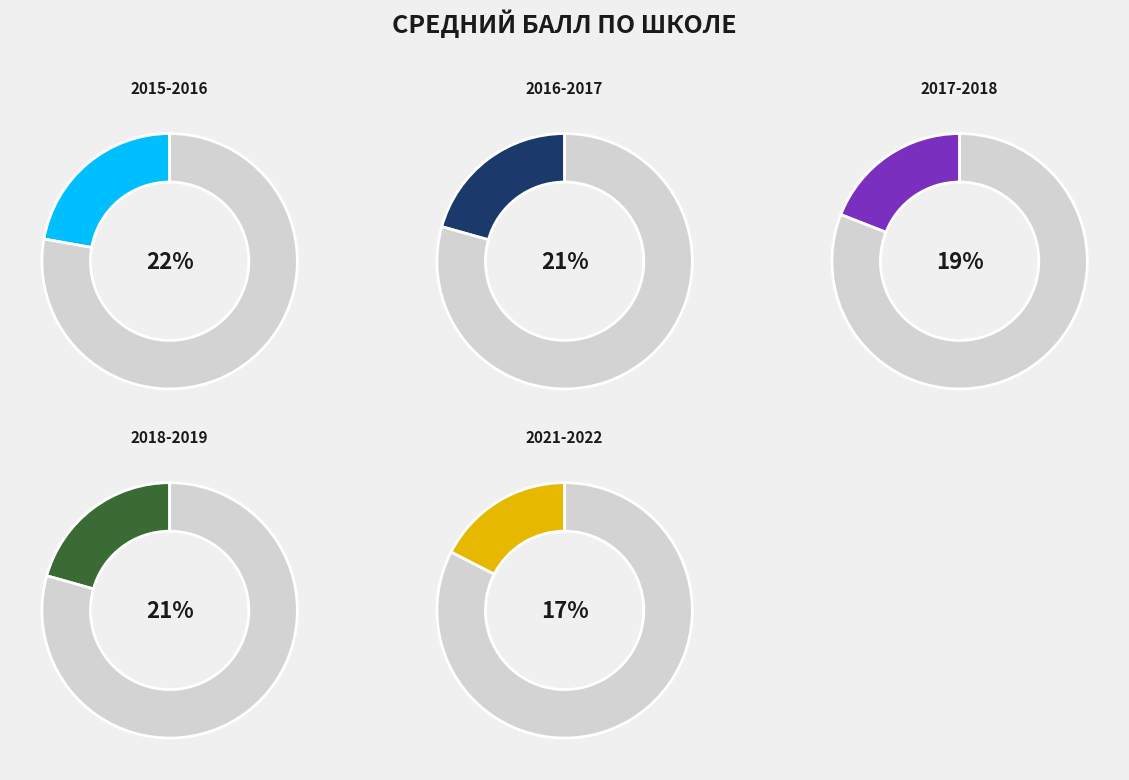

Rank the categories by value from highest to lowest.

2015-2016, 2016-2017, 2018-2019, 2017-2018, 2021-2022